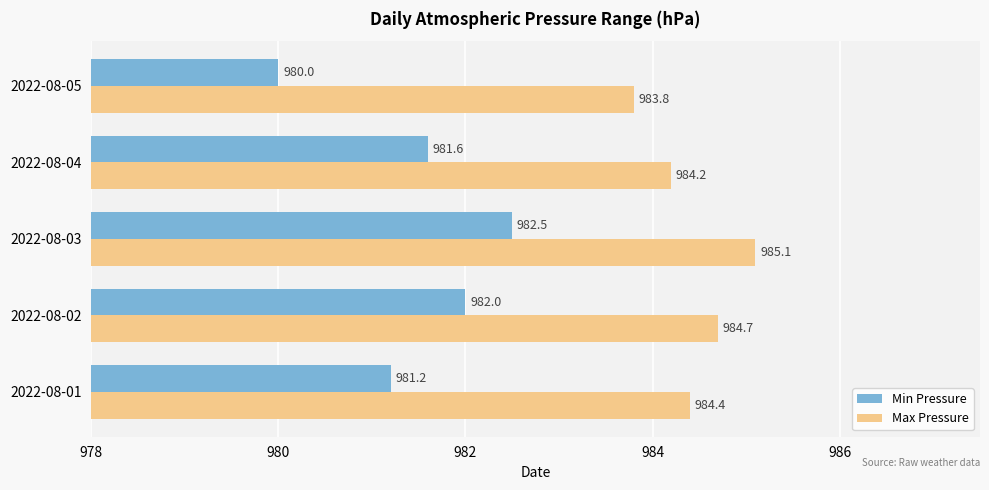

Rank the series by their average value, from highest to lowest.

Max Pressure, Min Pressure